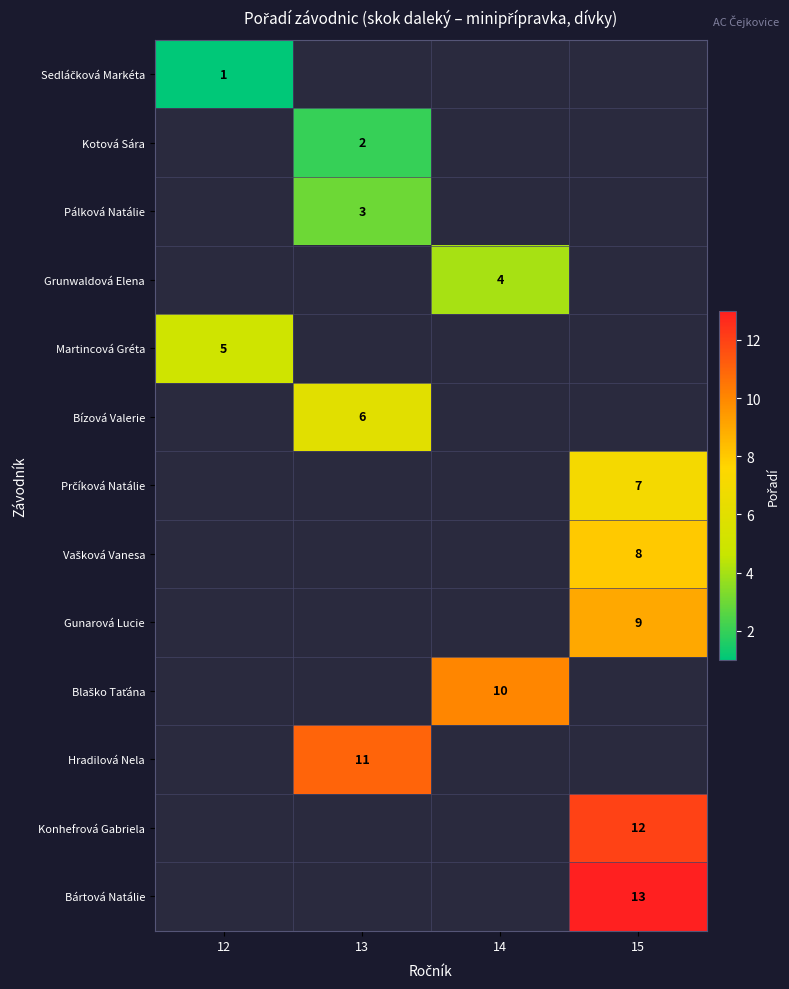

The Bártová Natálie series shows 18 at 15. True or false?

False